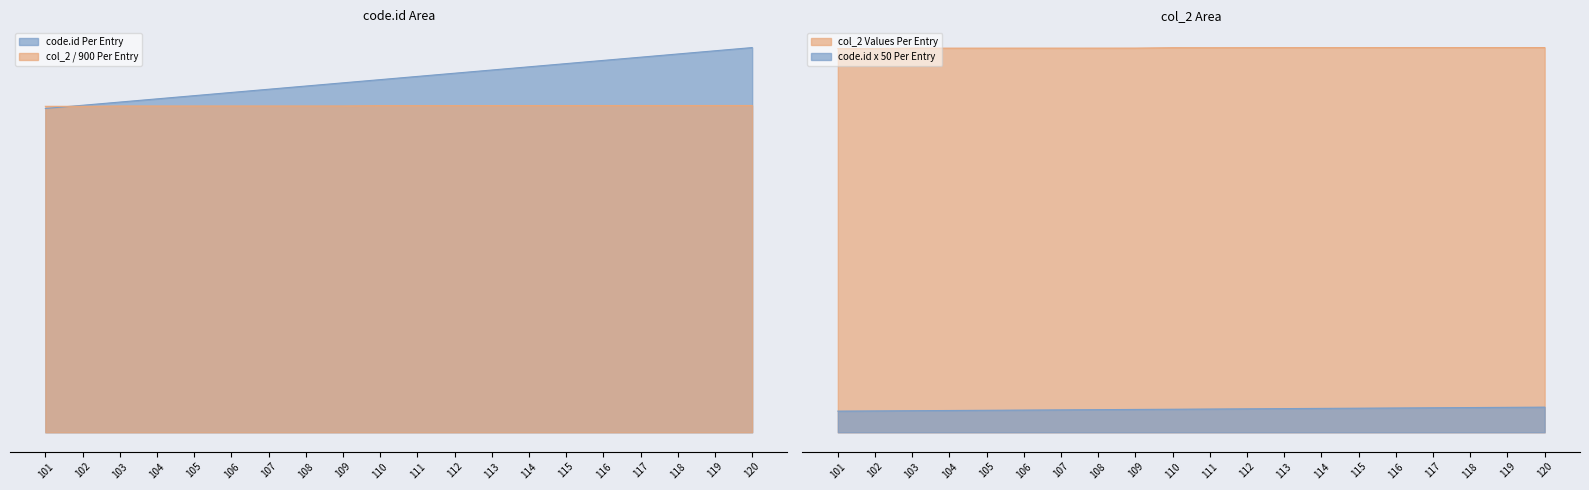

How many lines are shown in the chart?

2